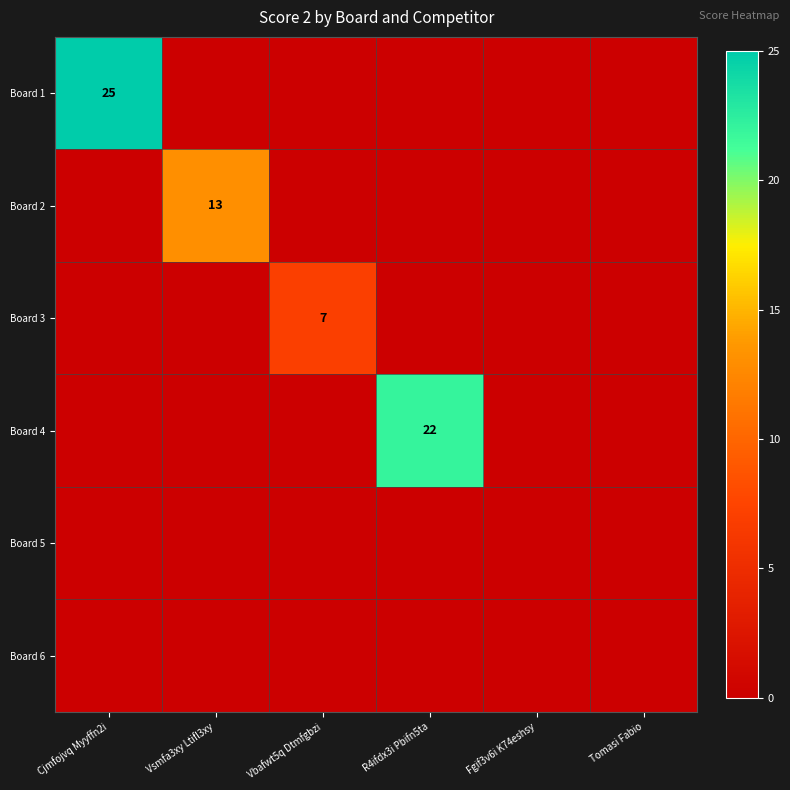

Is the value of Board 3 at Vbafwt5q Dtmfgbzi greater than the value of Board 4 at R4ifdx3i Pbifn5ta?

No